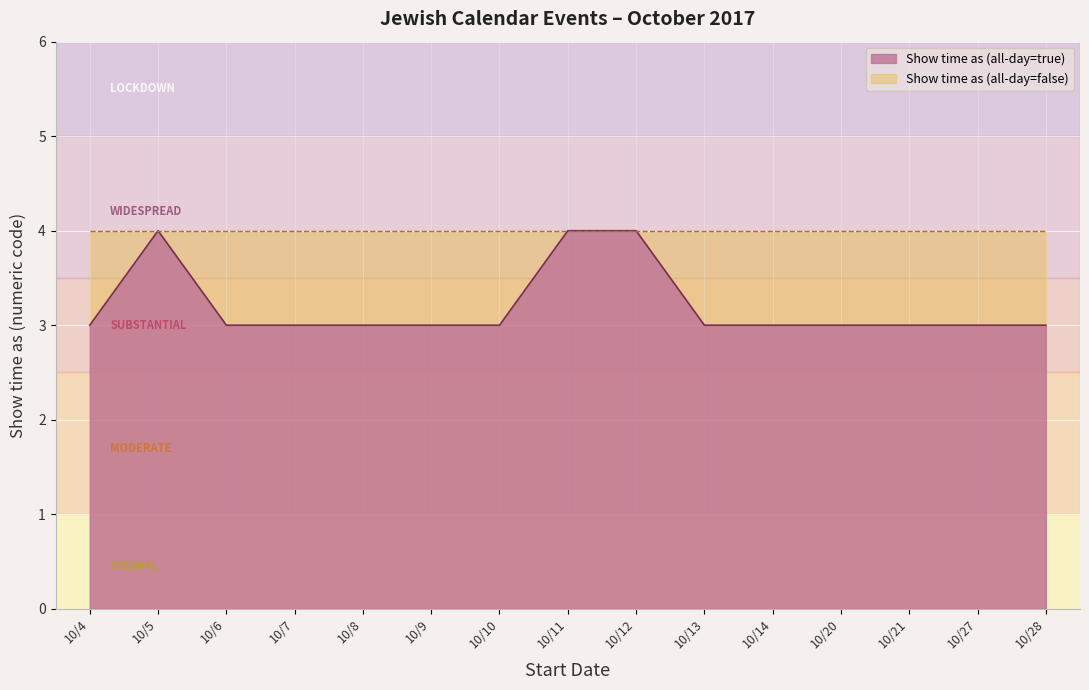

What is the value of the 3rd point from the left?

3